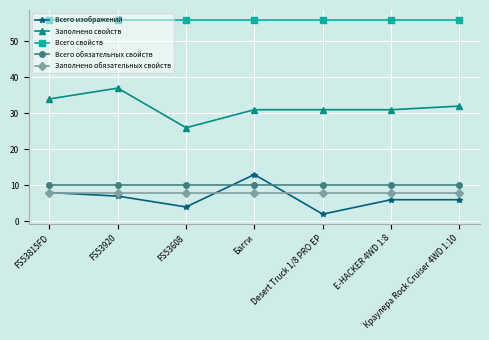

What are all the series names shown in the legend?

Всего изображений, Заполнено свойств, Всего свойств, Всего обязательных свойств, Заполнено обязательных свойств